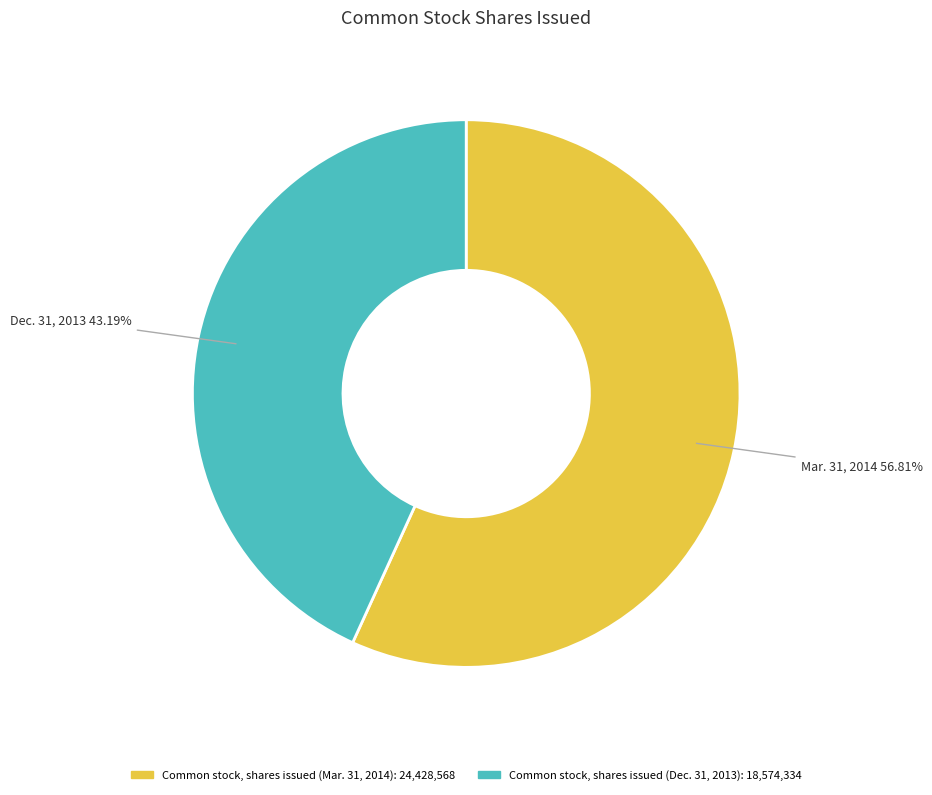

Is Common stock, shares issued (Dec. 31, 2013) the majority of the pie?

No